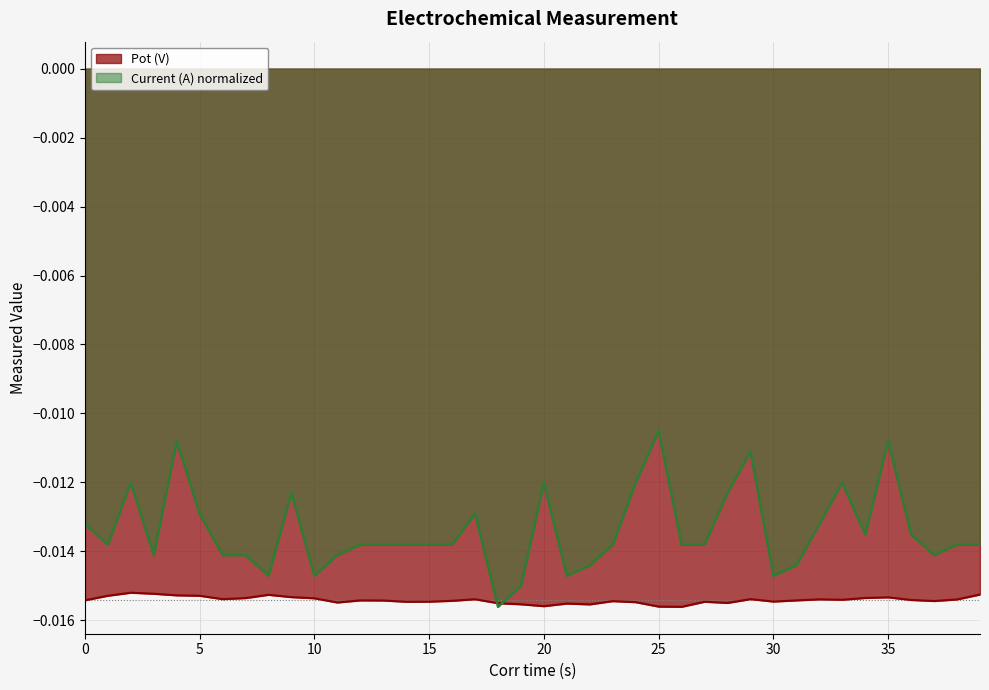

After their last crossing, which series has the higher values: Pot (V) or Current (A)?

Current (A)